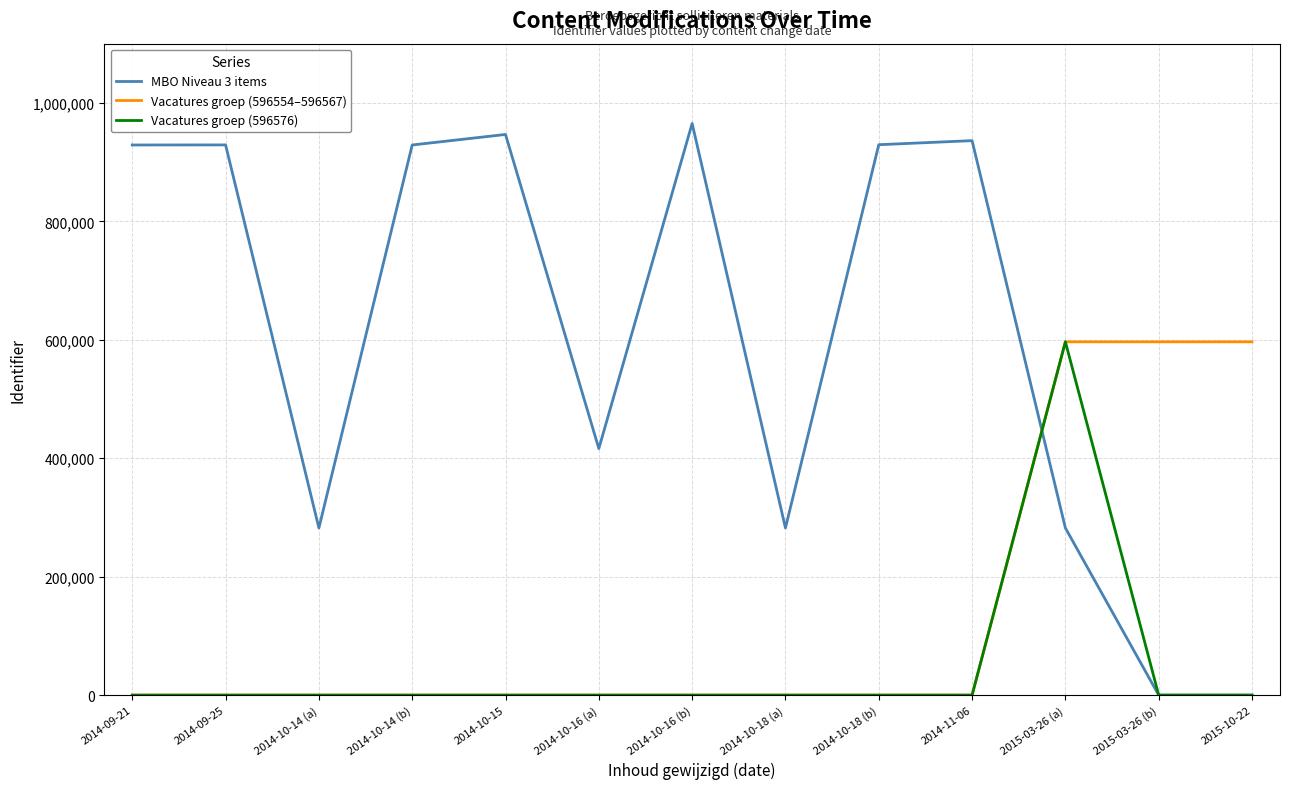

Which series has the widest spread of values?

MBO Niveau 3 items